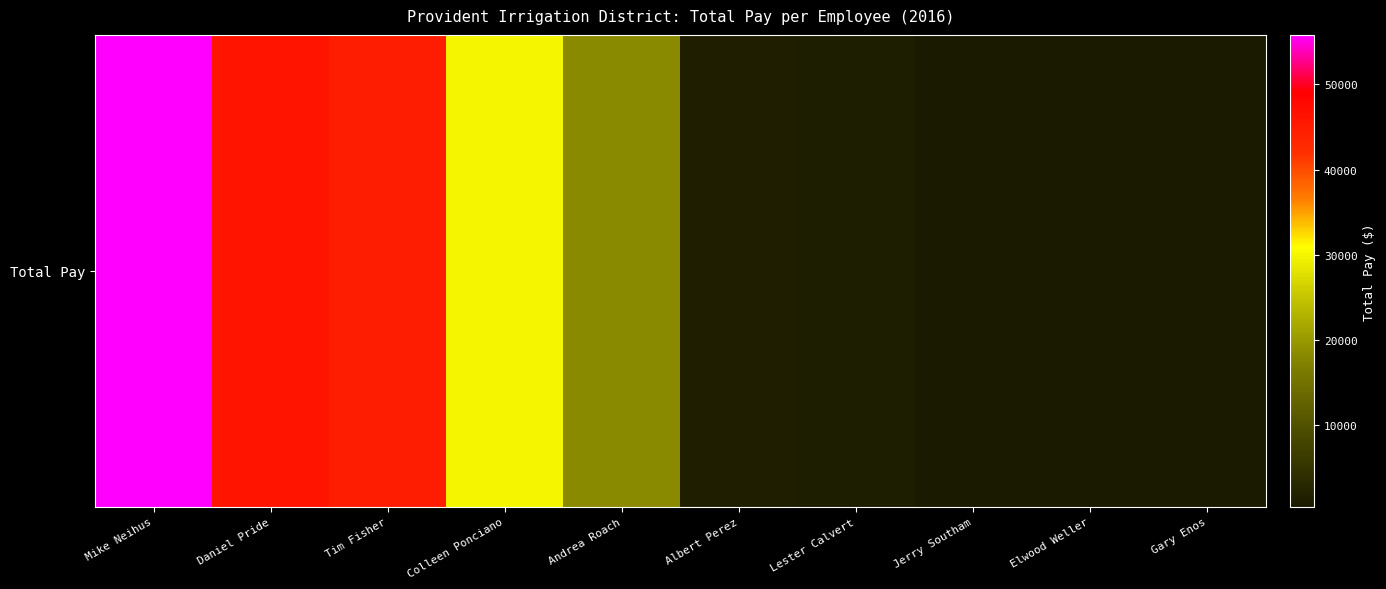

At which label does the data first exceed 18202?

Mike Neihus